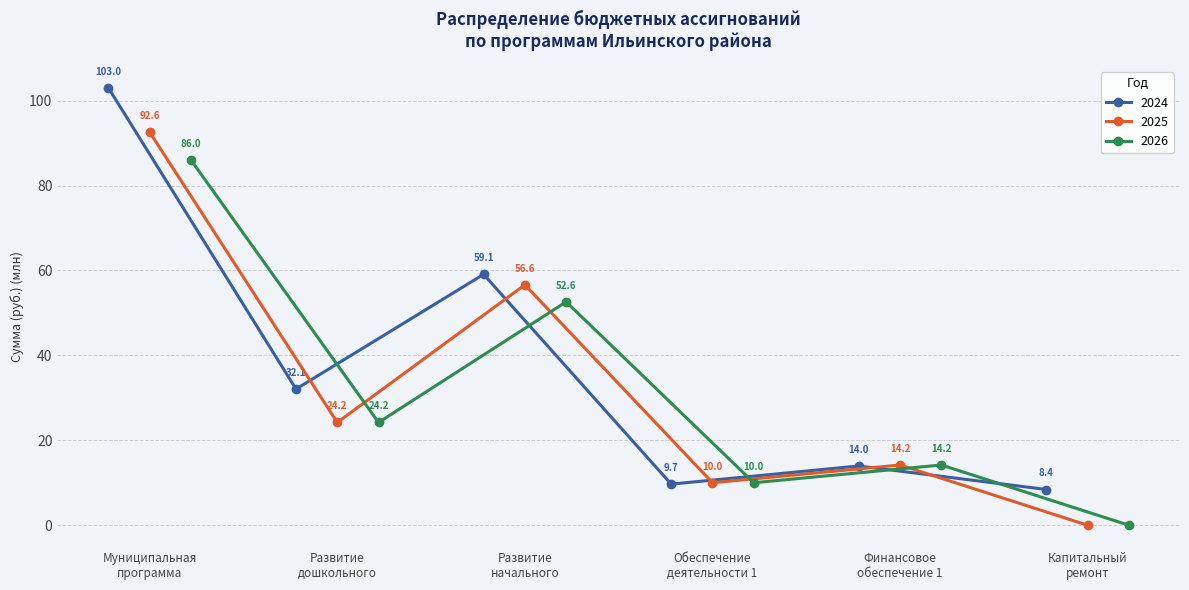

True or false: 2024 has more than 1 points higher than both neighbors.

True